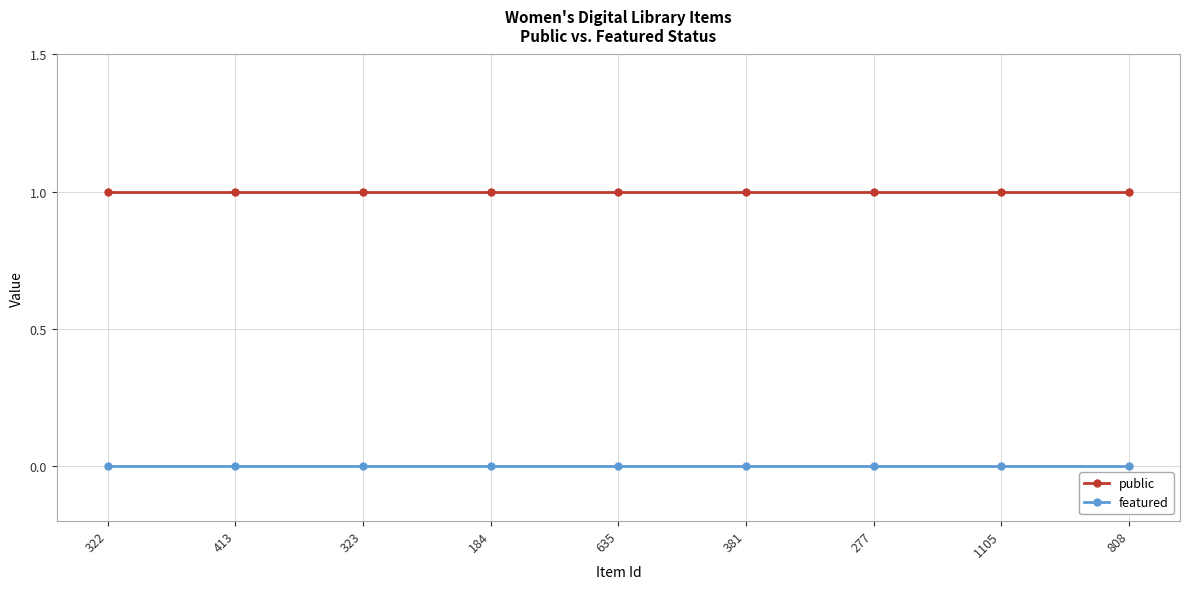

Reading right to left, what are all the values shown in this chart?

public: 1	1	1	1	1	1	1	1	1
featured: 0	0	0	0	0	0	0	0	0